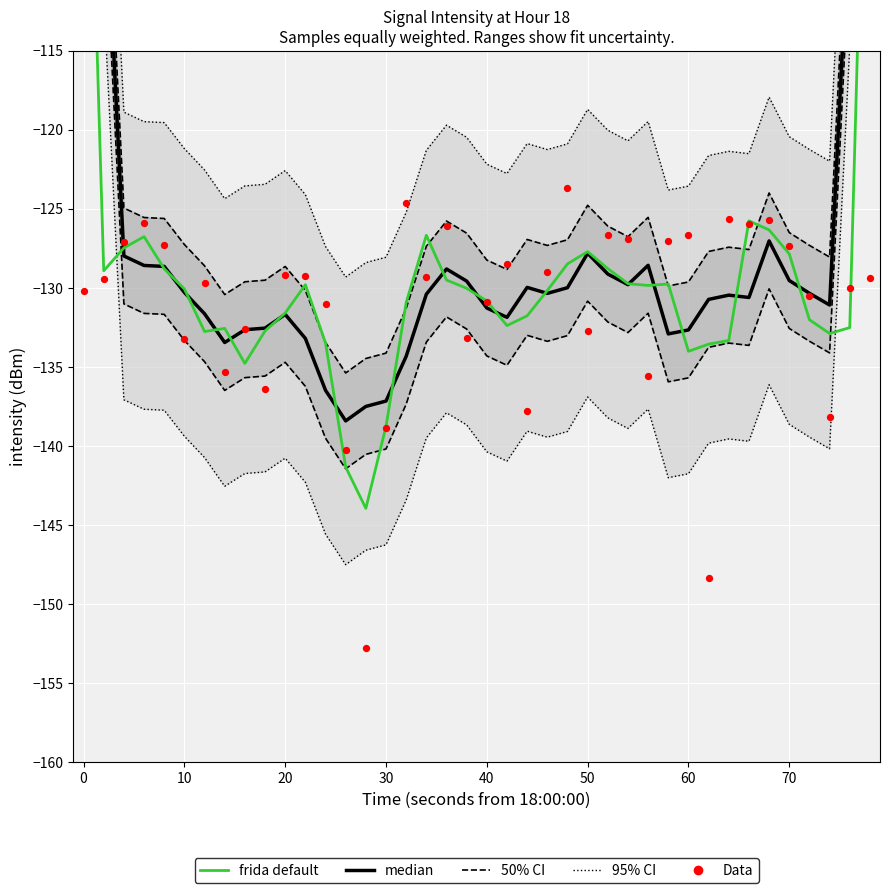

Which series contains the highest Y value?

95% CI